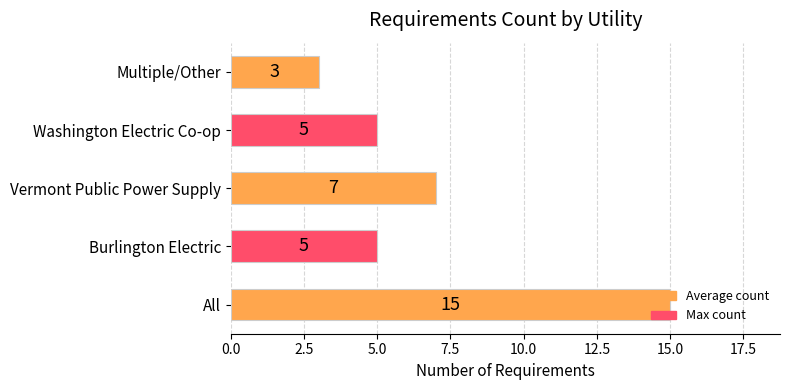

How many series are shown in this chart?

1